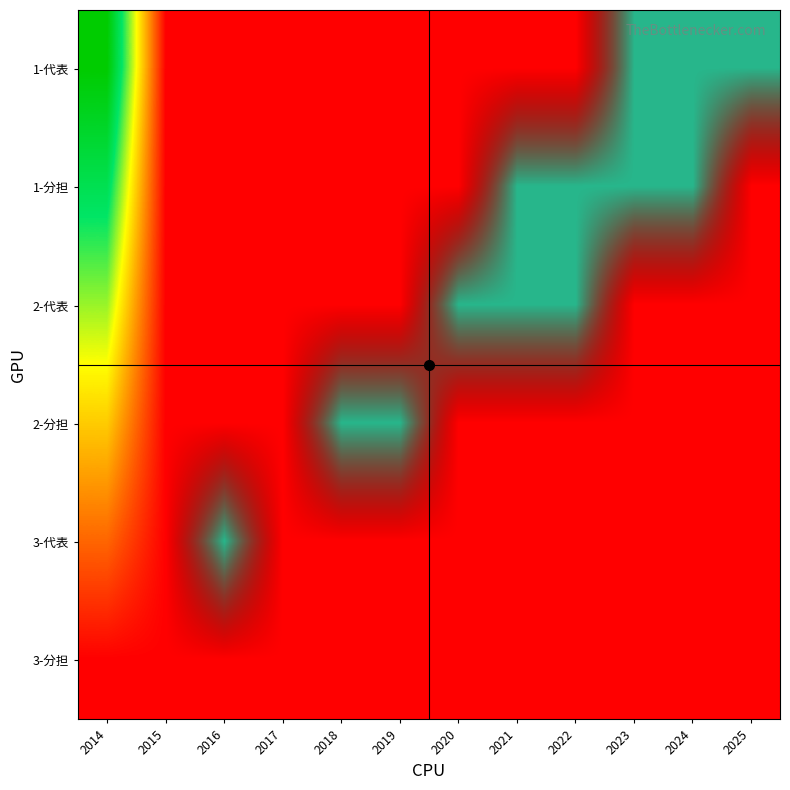

List the series in order of their peak value, highest first.

1-代表, 1-分担, 2-代表, 2-分担, 3-代表, 3-分担